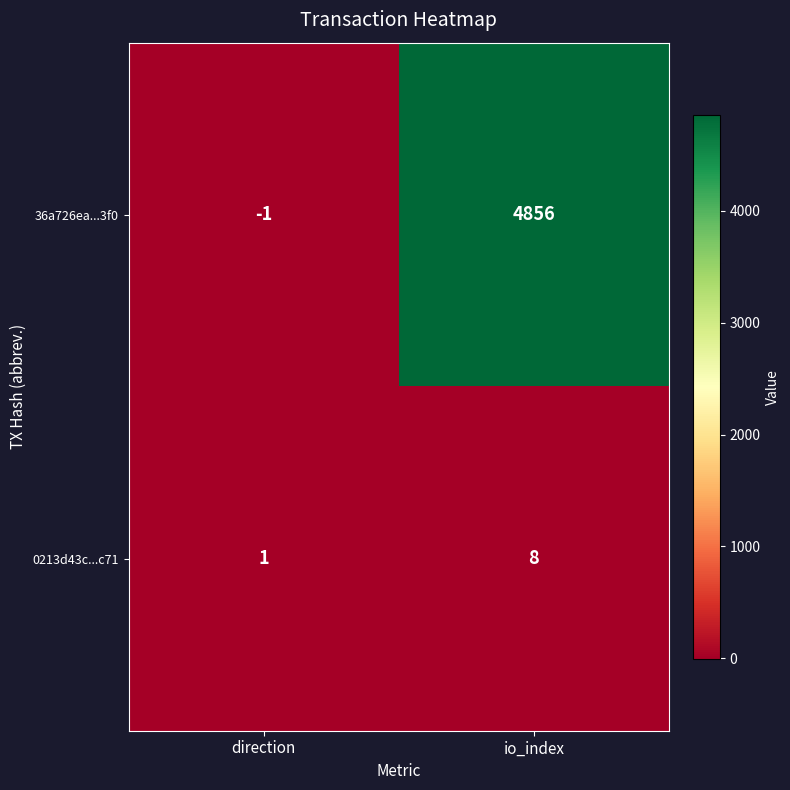

List the series in order of their overall mean, lowest first.

0213d43c...c71, 36a726ea...3f0